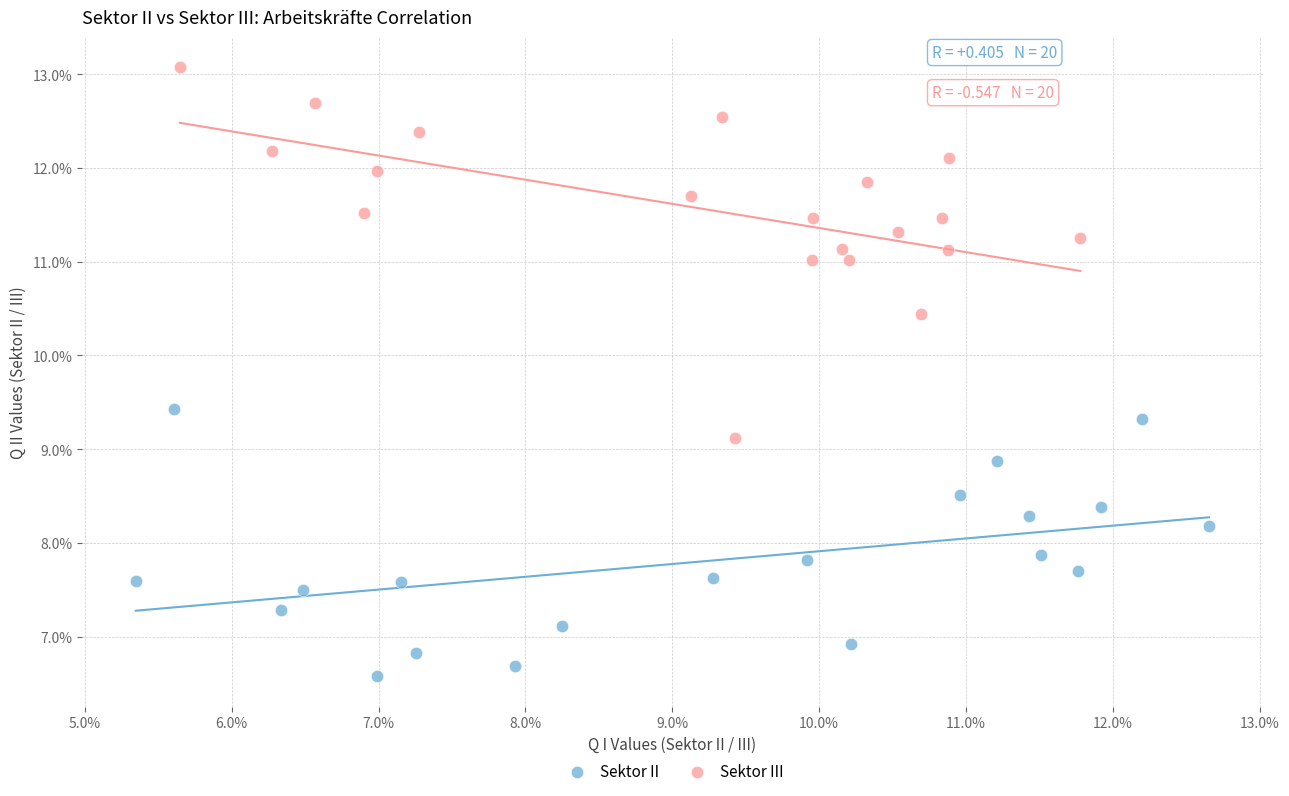

Which series has the widest spread of Y values?

Sektor III